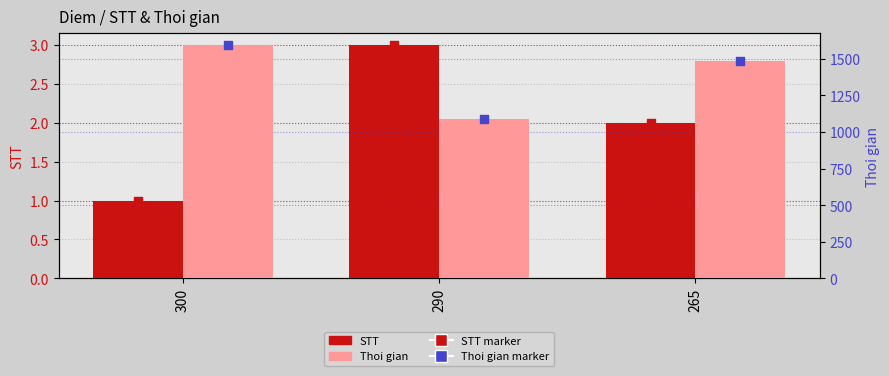

Which series has the largest total across all categories?

Thoi gian